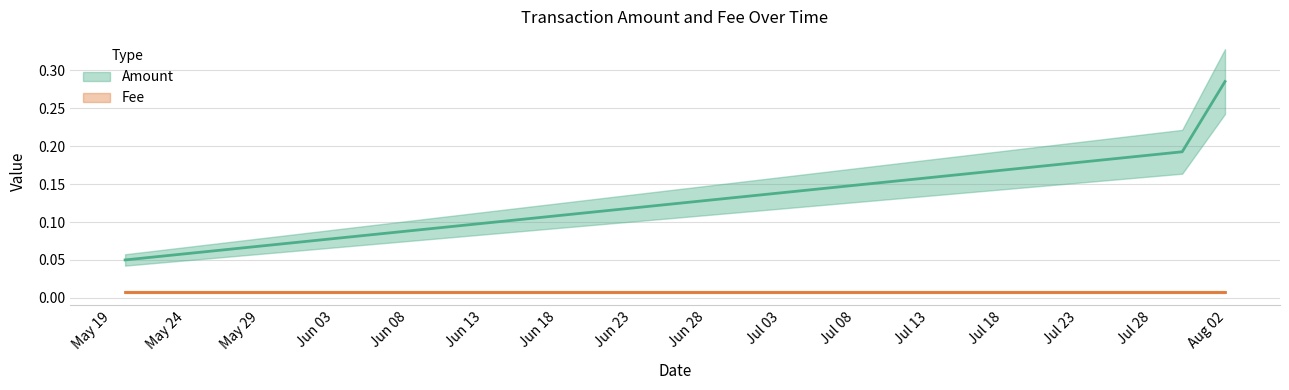

Between 2019-07-30 00:15:16 and 2019-08-01 21:20:28, which is larger?

2019-08-01 21:20:28